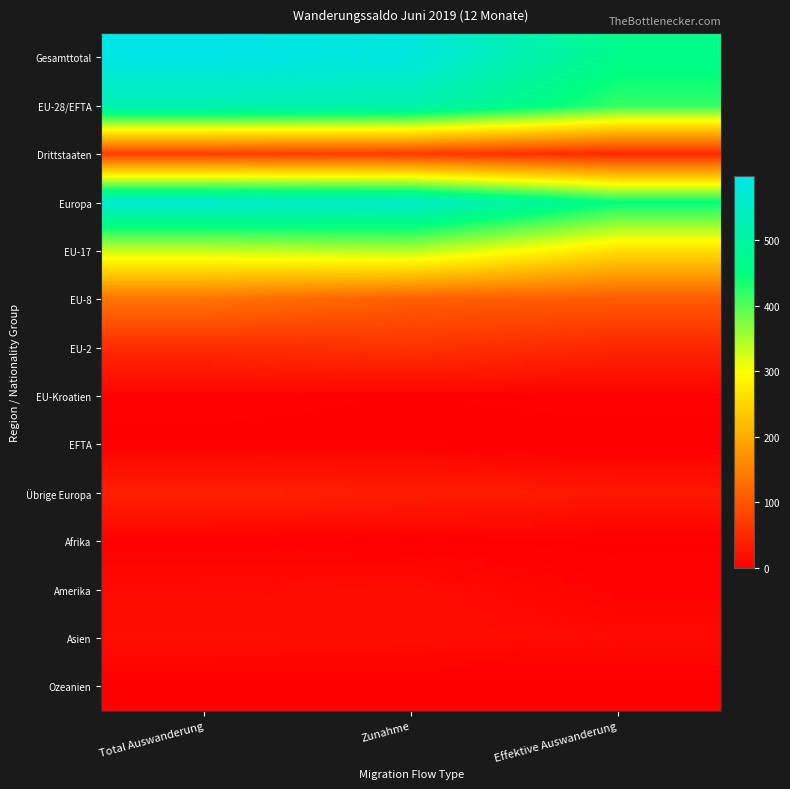

At Effektive Auswanderung, list the series in order from largest to smallest.

Gesamttotal, Europa, EU-28/EFTA, EU-17, EU-8, Drittstaaten, EU-2, Übrige Europa, Asien, Amerika, EU-Kroatien, Afrika, EFTA, Ozeanien